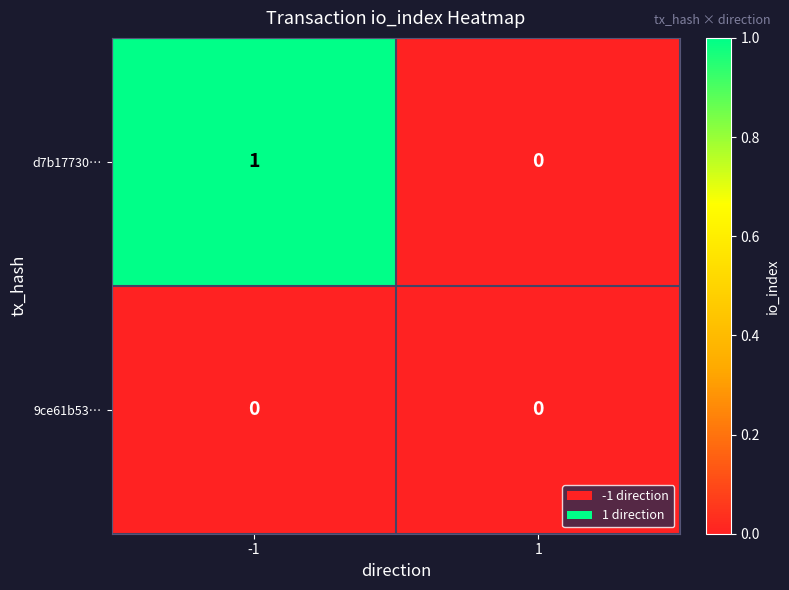

Rank the series by their maximum value, from highest to lowest.

d7b17730…, 9ce61b53…